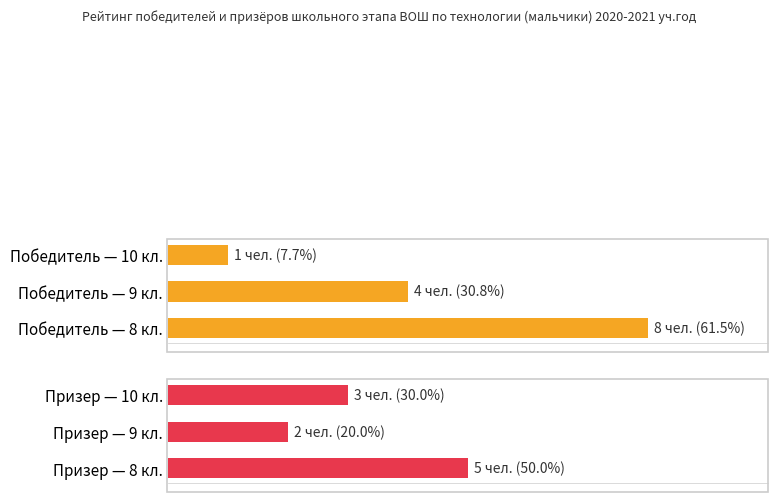

Is it true that Призер equals 3 at Призер — 8 кл.?

False